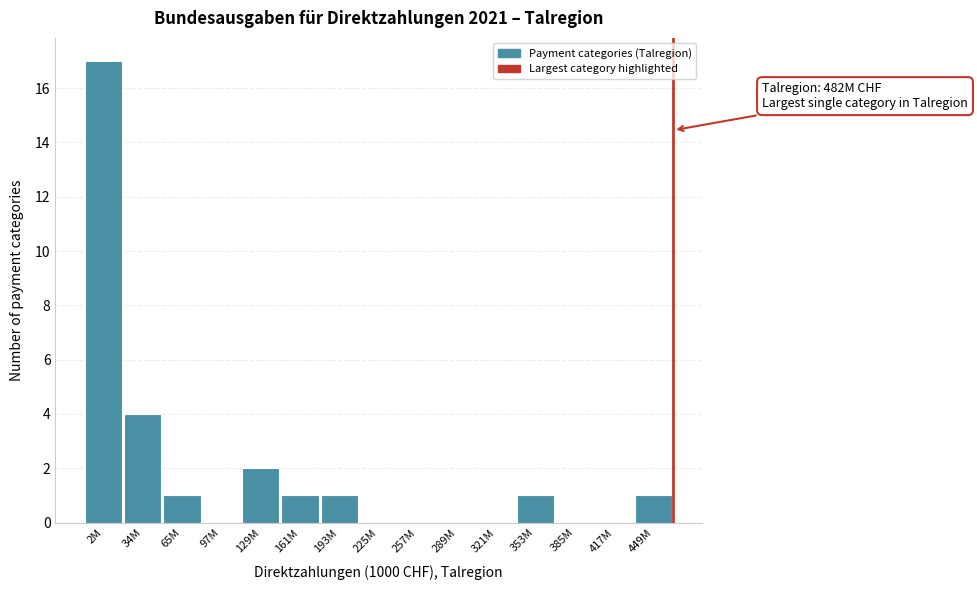

Reading left to right, what are all the values shown in this chart?

2M=17	34M=4	65M=1	97M=0	129M=2	161M=1	193M=1	225M=0	257M=0	289M=0	321M=0	353M=1	385M=0	417M=0	449M=1